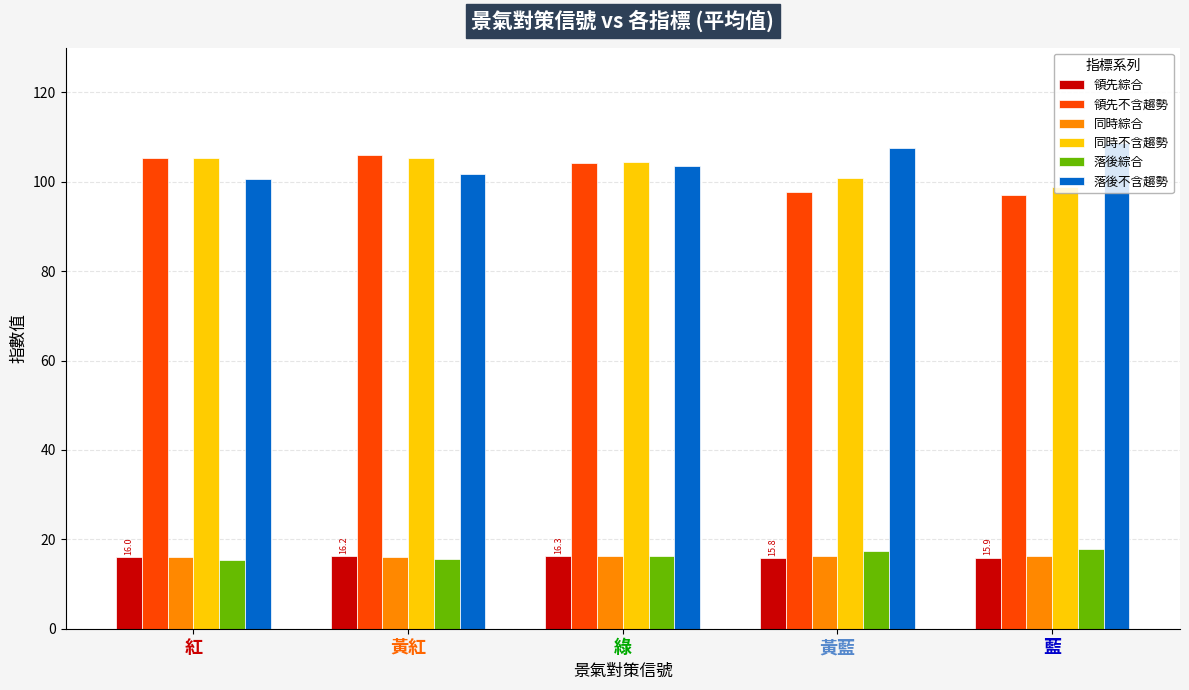

What is the difference between the highest and lowest values at 藍?

92.7